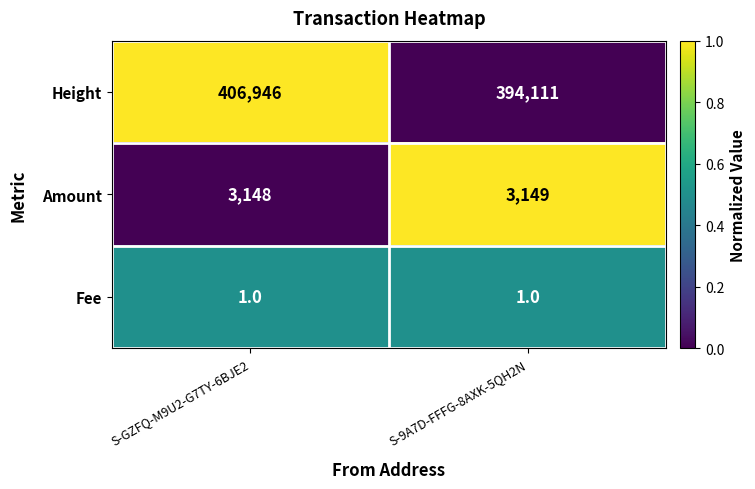

True or false: Fee has a value of 1 at S-GZFQ-M9U2-G7TY-6BJE2.

True